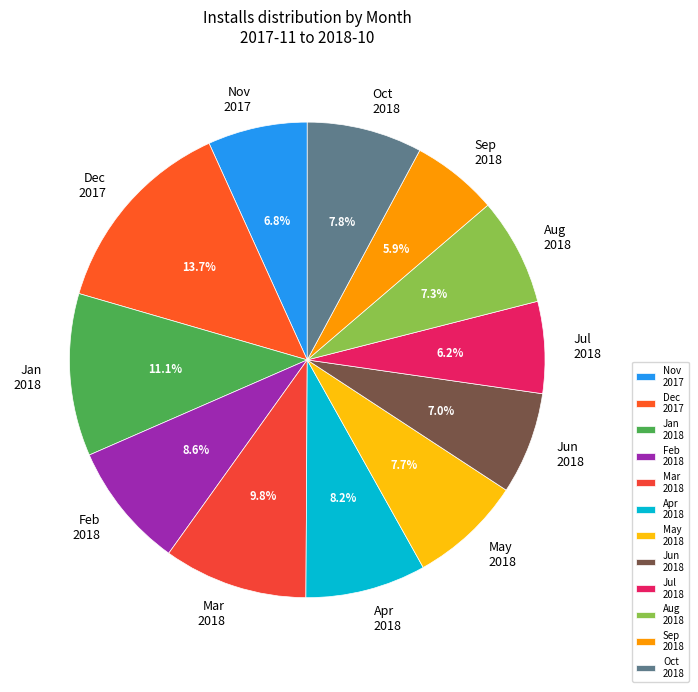

Which slice is the largest?

Dec 2017